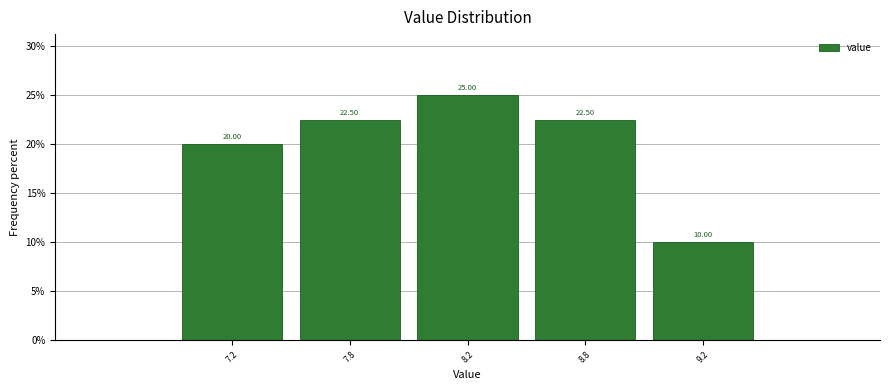

What is the ratio of the value at 8.2 to the value at 7.8?

1.1